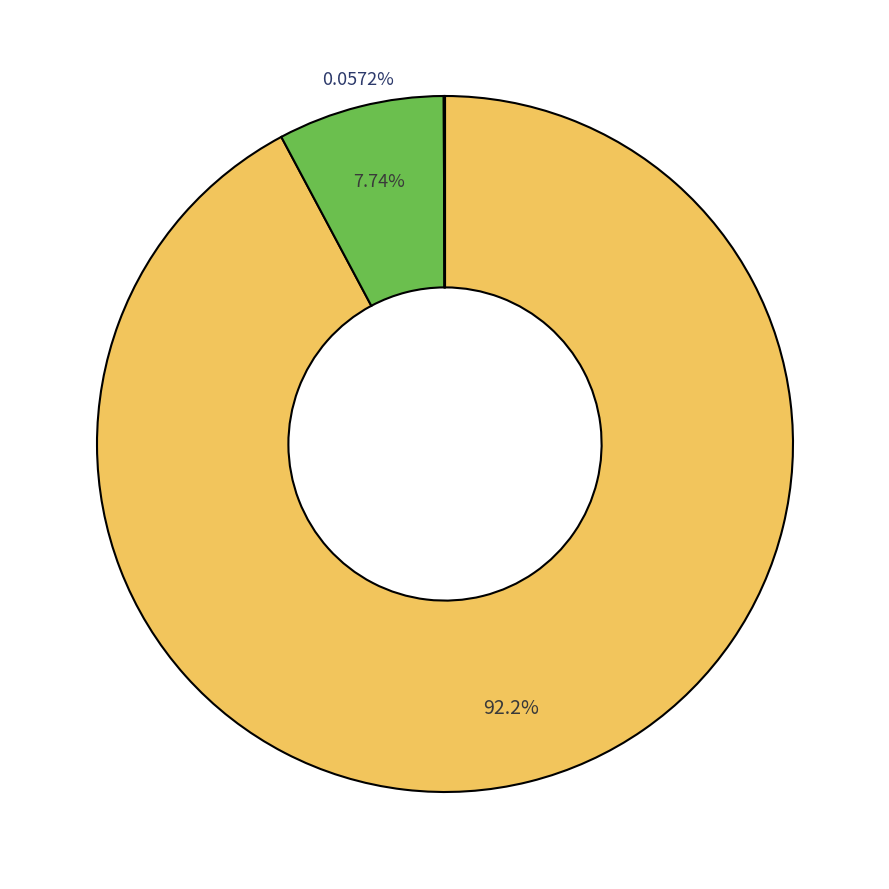

Does 0-100 fusti/ha represent more than half of the total?

Yes